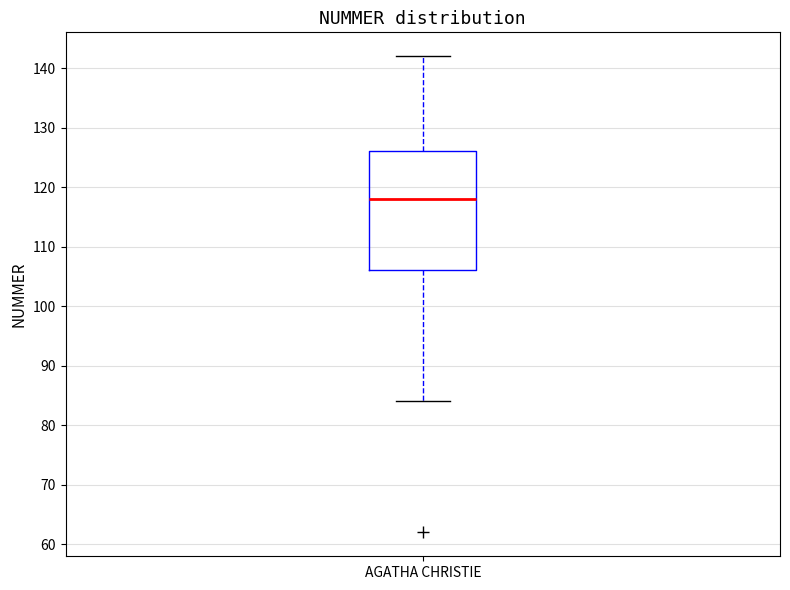

Transcribe this box plot: give where the median line is, the range the box spans, and where the two whiskers end, as read against the y-axis. The values are not printed on the chart, so give them approximately, as read against the axis.

median 118, box 106 to 126, whiskers 84 to 142